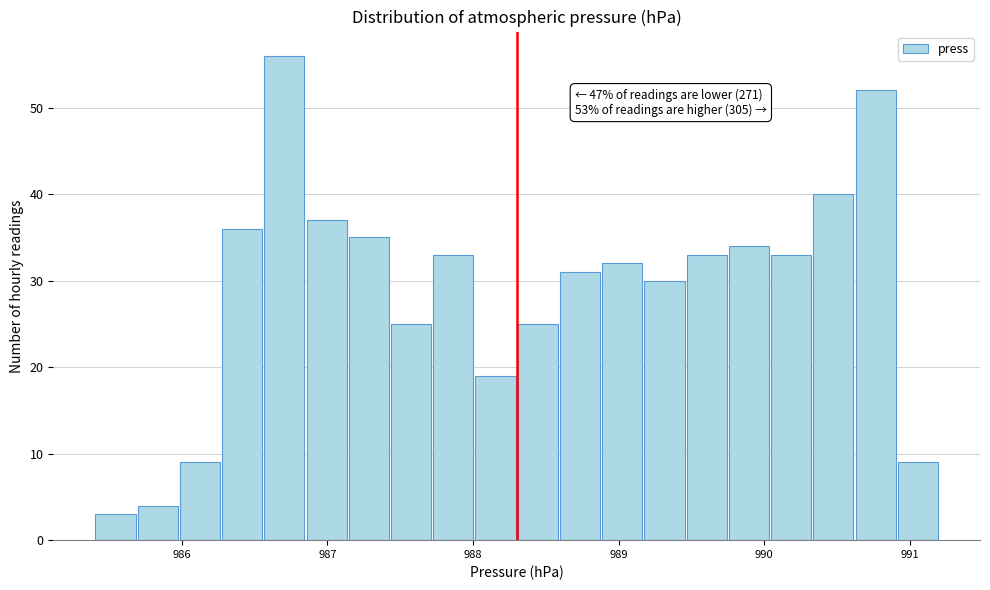

Read against the x-axis, roughly where is the centre of the tallest bar?

986.7